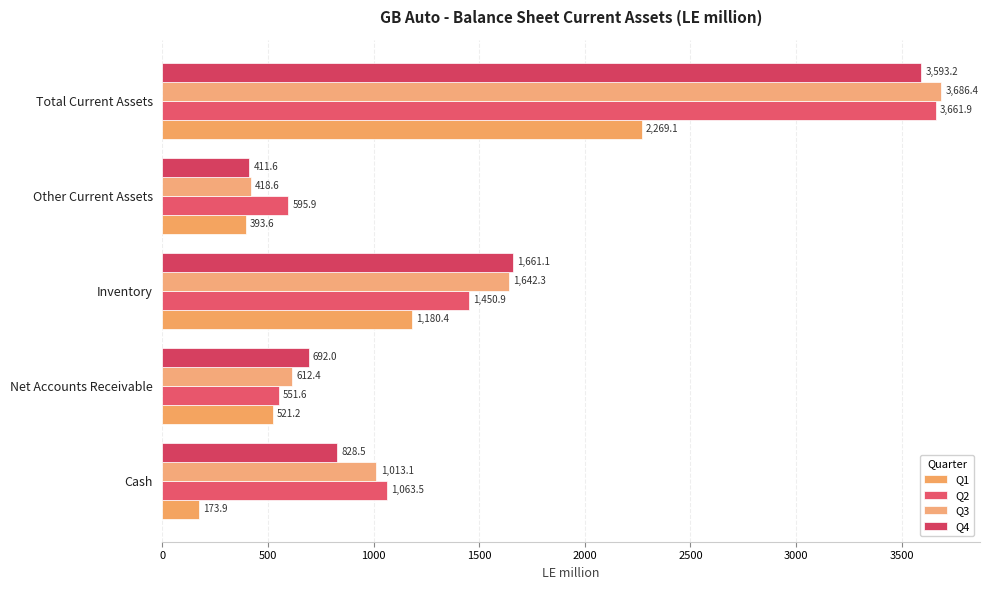

What is the minimum value for Q4?

411.6